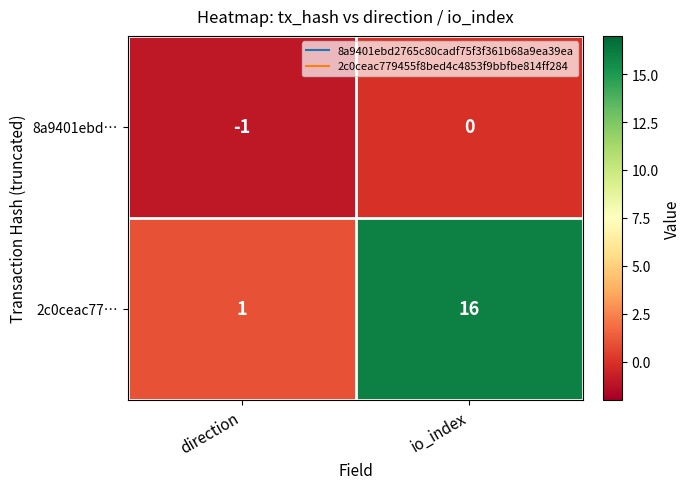

Rank the series by their maximum value, from lowest to highest.

8a9401ebd…, 2c0ceac77…